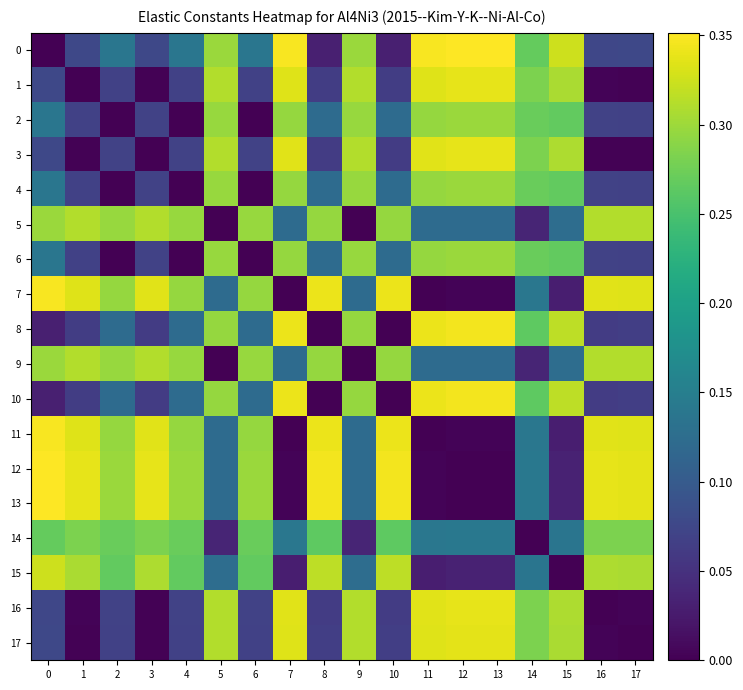

What is the spread (max minus min) of values at 13?

0.4